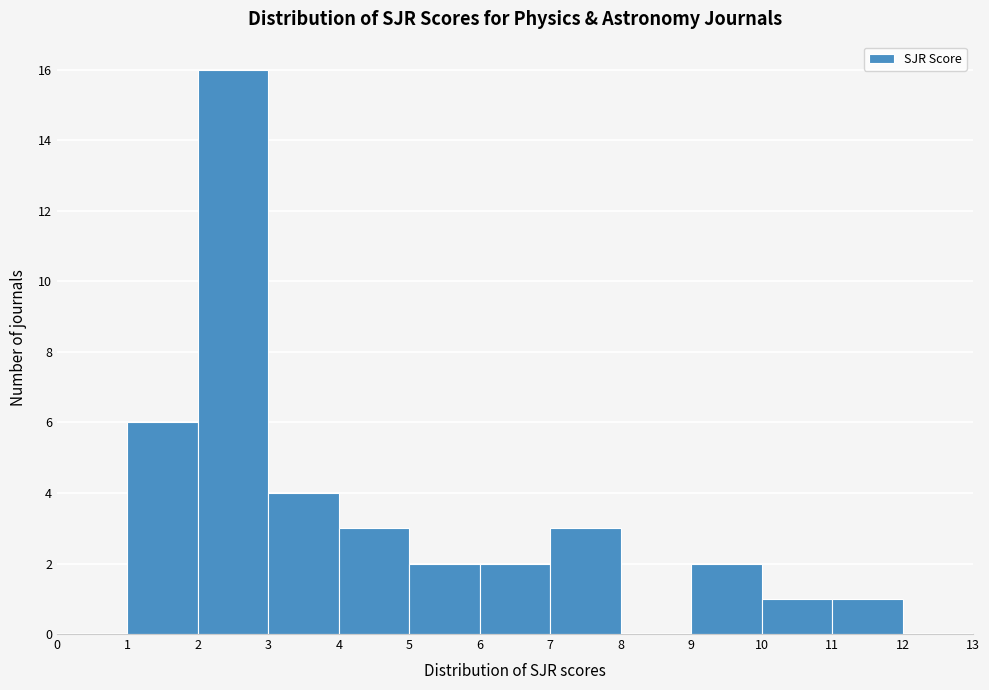

Reading left to right, list every bar in this chart as the range it spans on the x-axis followed by its height. The values are not printed on the chart, so give them approximately, as read against the axis.

0 to 1: 0
1 to 2: 6
2 to 3: 16
3 to 4: 4
4 to 5: 3
5 to 6: 2
6 to 7: 2
7 to 8: 3
8 to 9: 0
9 to 10: 2
10 to 11: 1
11 to 12: 1
12 to 13: 0